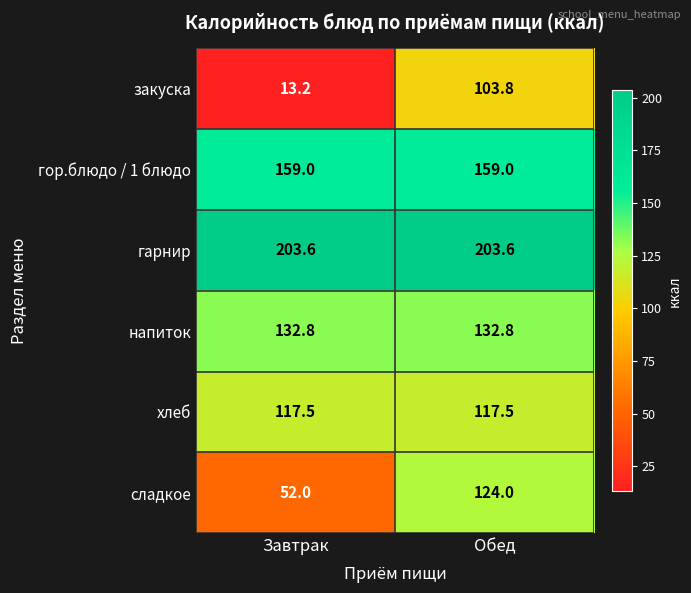

At which category is the sum across all series the highest?

Обед